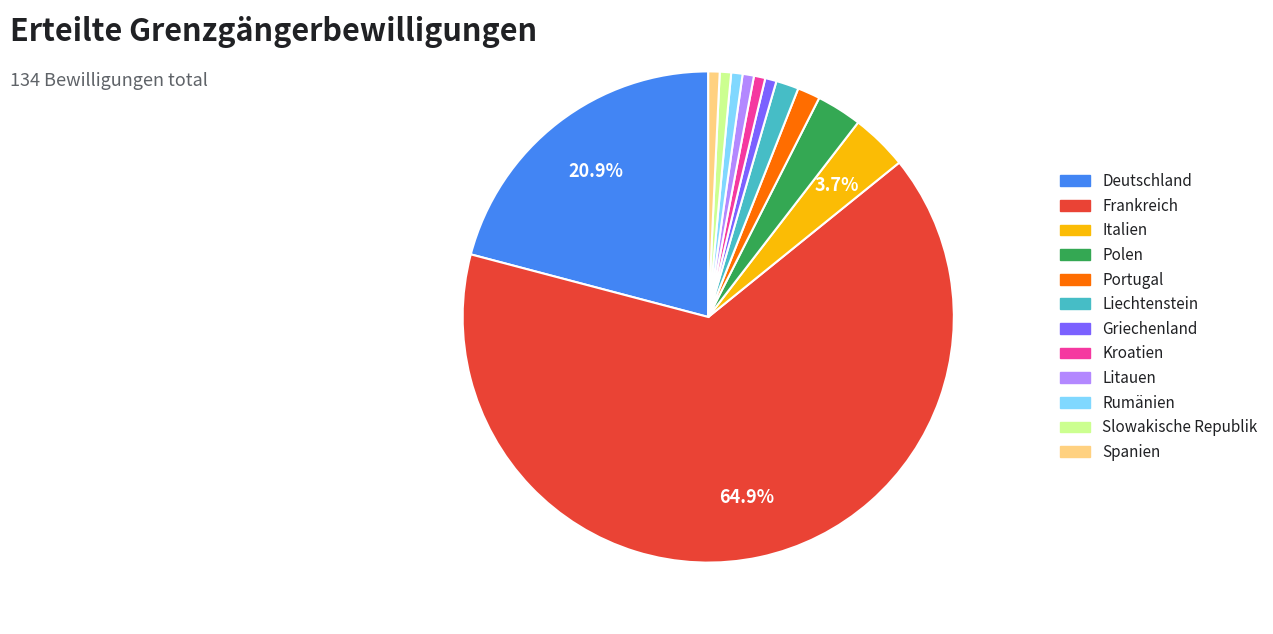

What percentage is the Italien slice, to the nearest percent?

4%